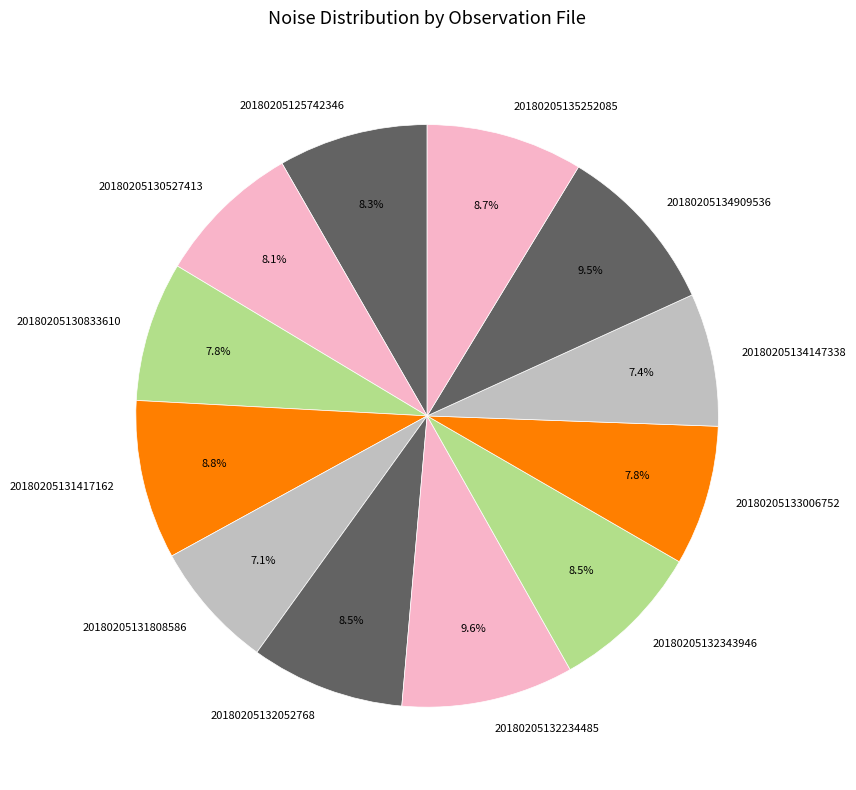

Does any single category account for the majority?

No